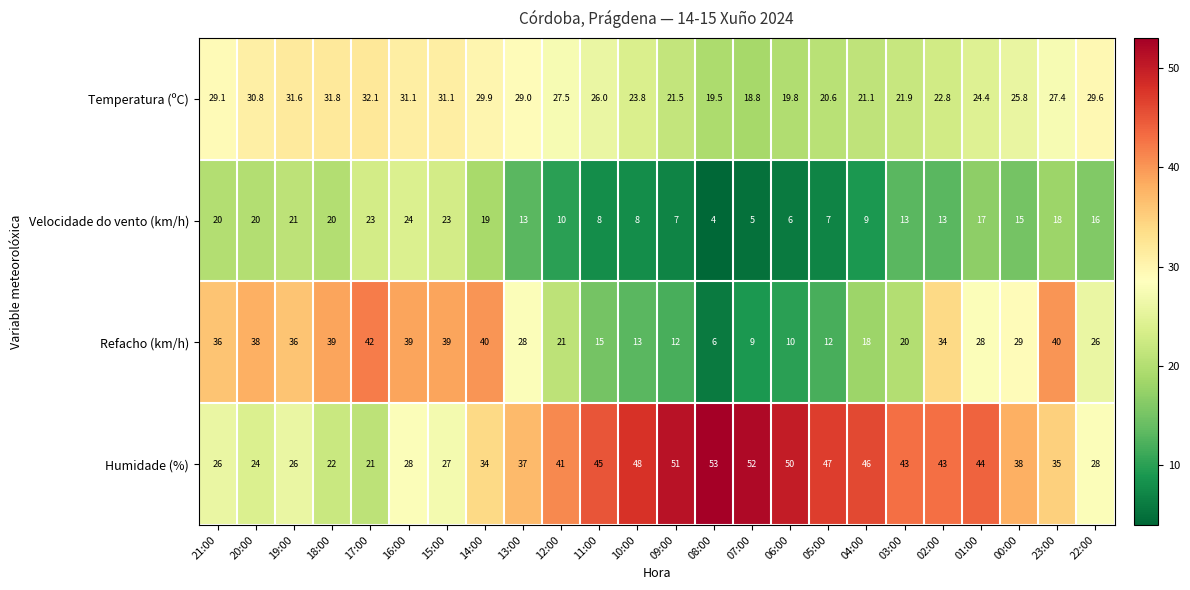

At which label does Temperatura (ºC) reach its peak?

17:00